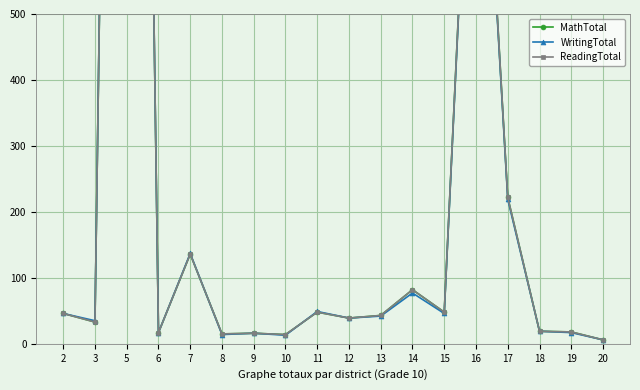

Where is ReadingTotal nearest to the value 1684?

16